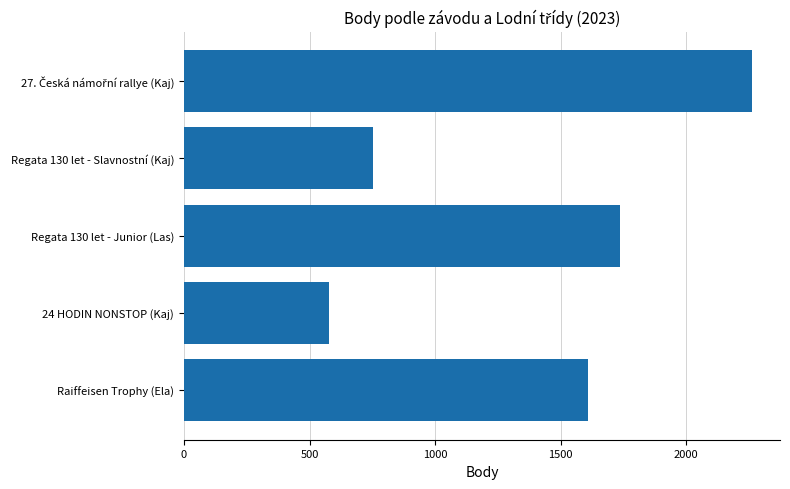

Which has a higher value, Raiffeisen Trophy (Ela) or Regata 130 let - Junior (Las)?

Regata 130 let - Junior (Las)